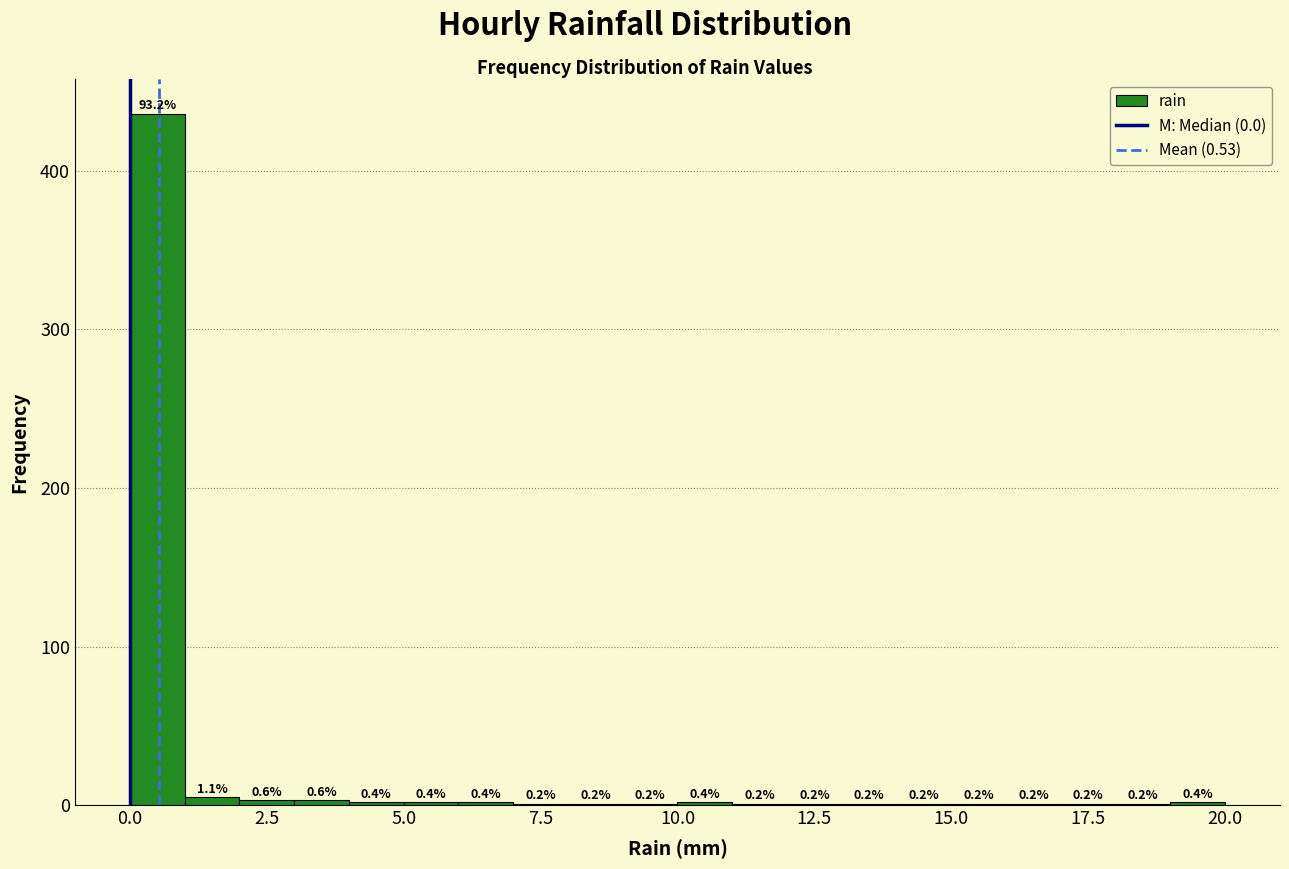

Around what value on the x-axis is the tallest bar? Give the approximate position of its centre, as read against the axis.

0.5